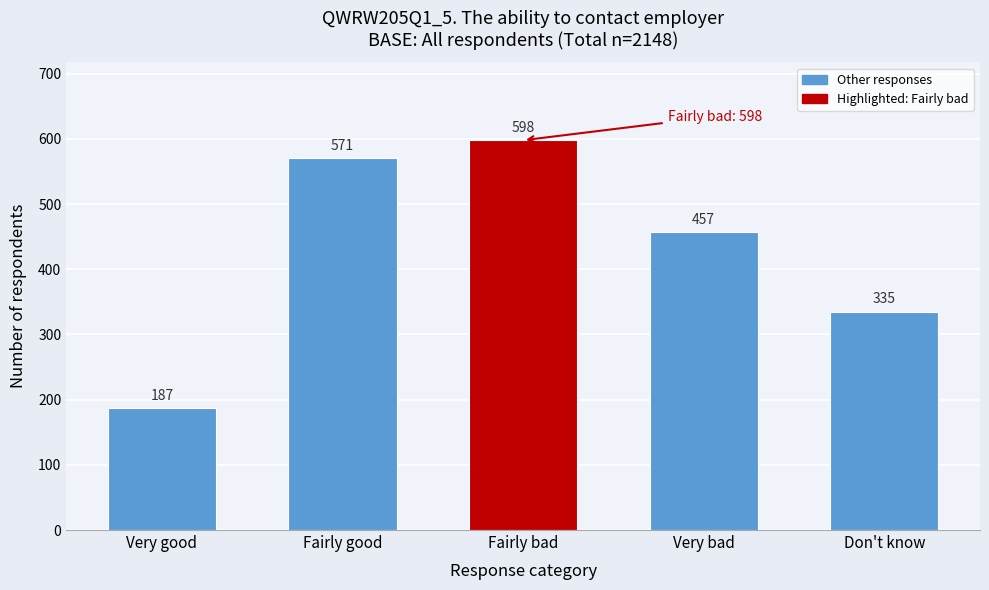

Reading left to right, extract all data points from this chart.

Very good=187	Fairly good=571	Fairly bad=598	Very bad=457	Don't know=335